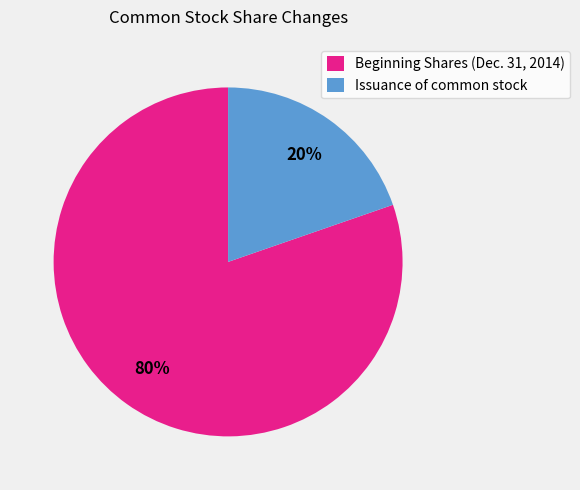

What is the majority slice?

Beginning Shares (Dec. 31, 2014)